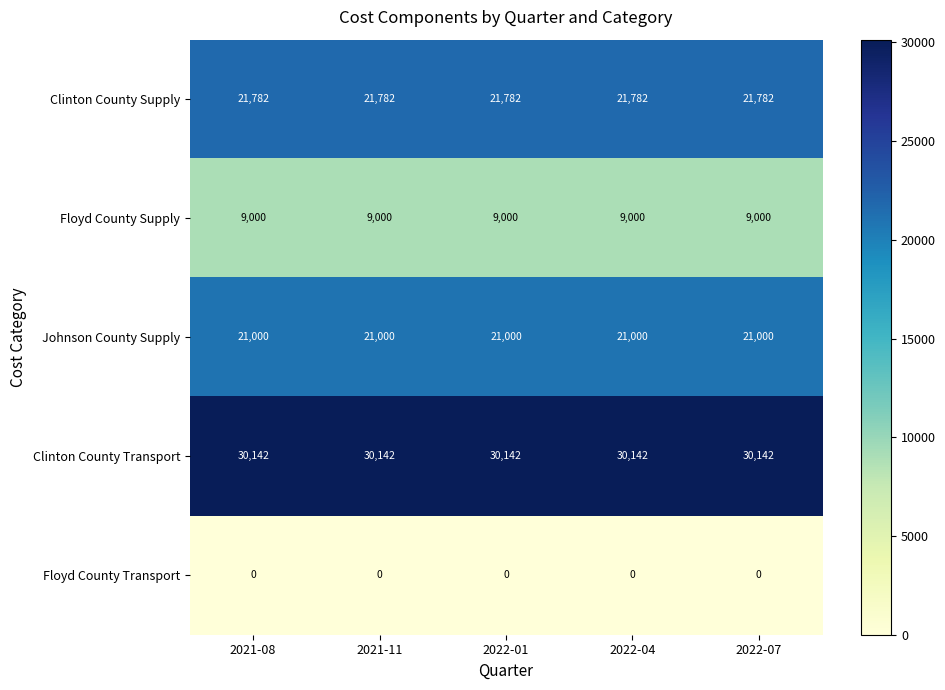

True or false: Johnson County Supply has a value of 21000 at 2021-11.

True